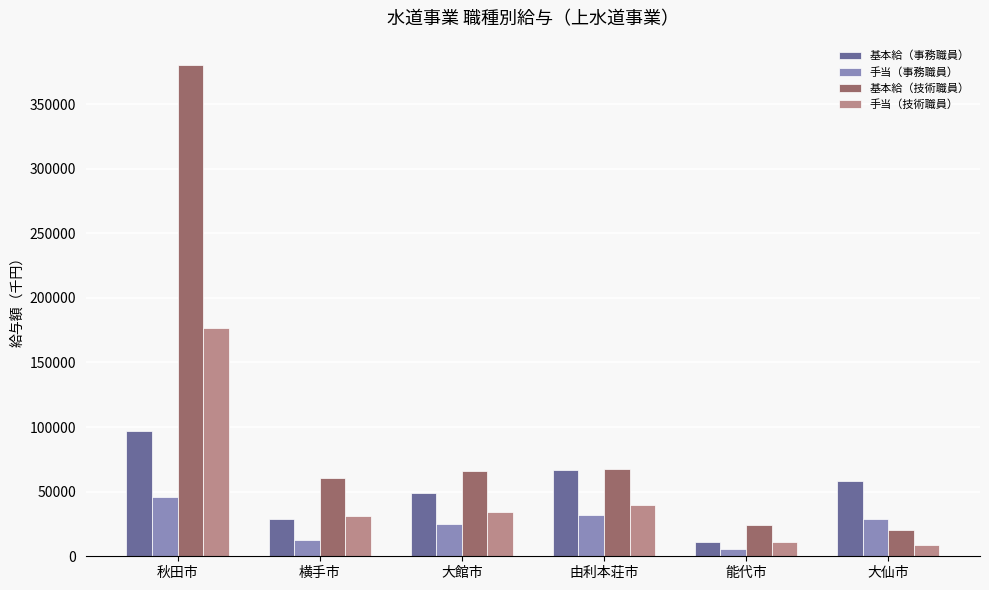

Does the chart contain any negative values?

No